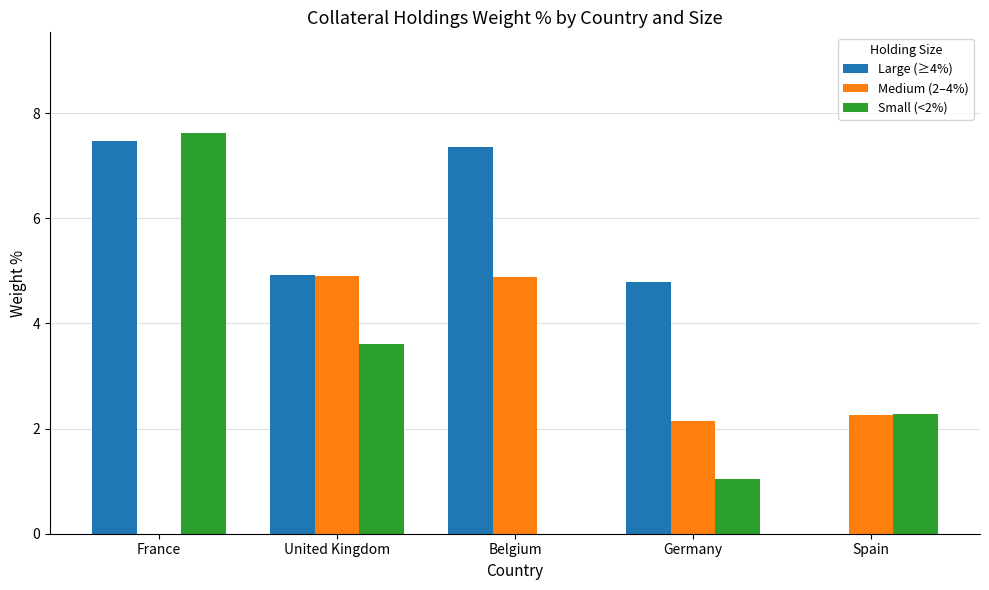

Reading right to left, extract all data points from this chart.

Large (≥4%): Spain=0.0	Germany=4.8	Belgium=7.4	United Kingdom=4.9	France=7.5
Medium (2–4%): Spain=2.3	Germany=2.1	Belgium=4.9	United Kingdom=4.9	France=0.0
Small (<2%): Spain=2.3	Germany=1.1	Belgium=0.0	United Kingdom=3.6	France=7.6